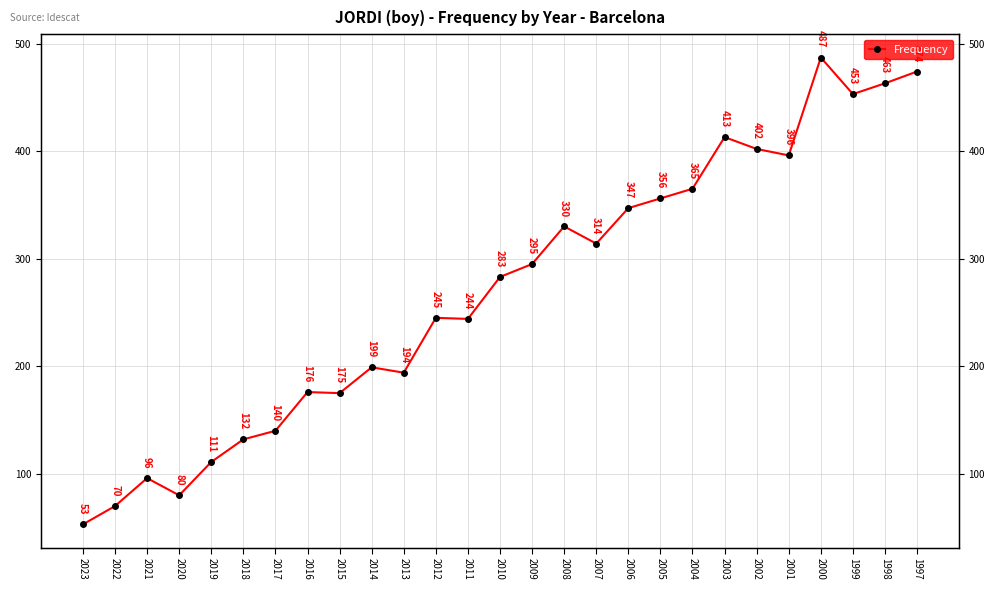

Between 2011 and 2002, which is larger?

2002